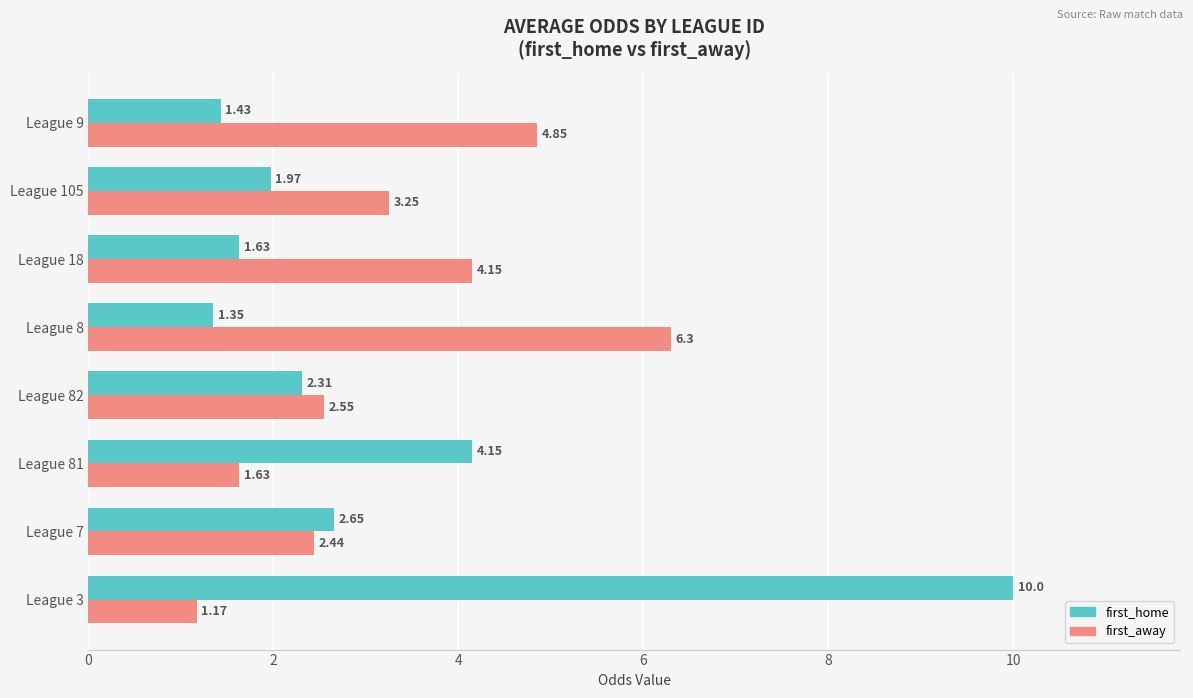

At which category is the sum across all series the highest?

League 3